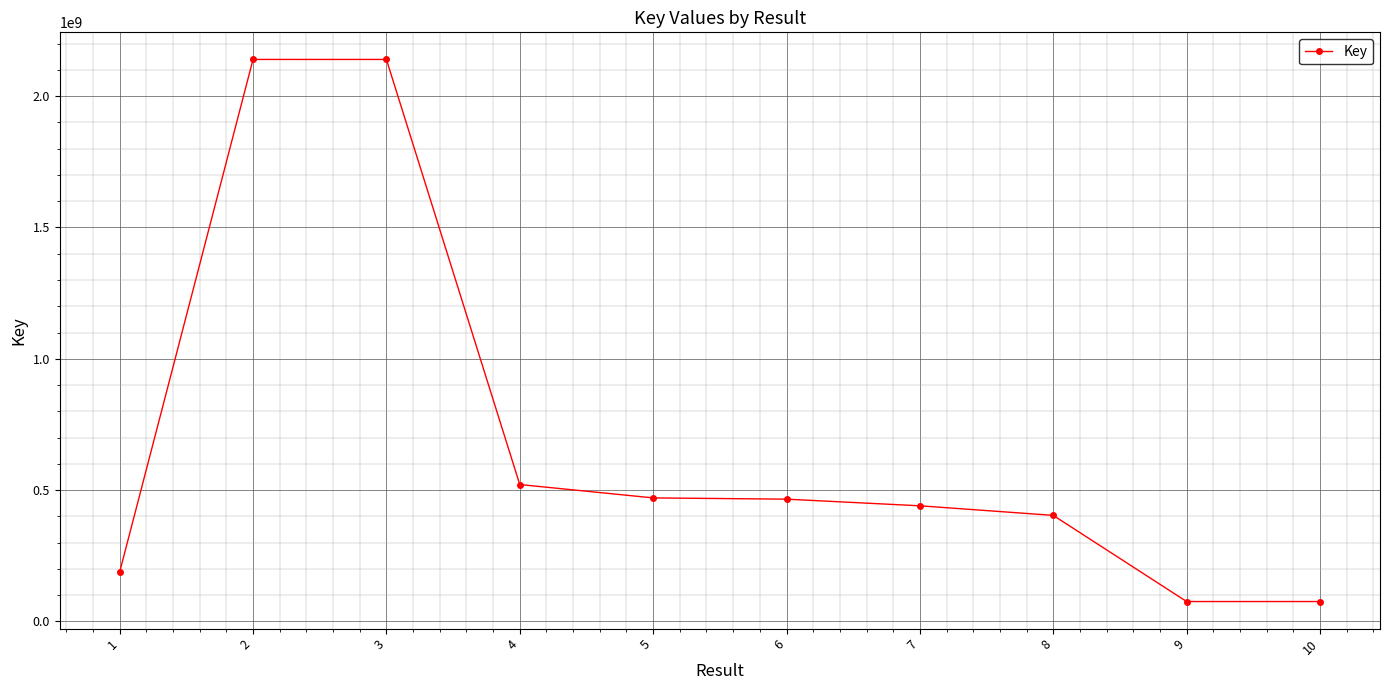

Is it true that the value at 10 is 75978944?

True